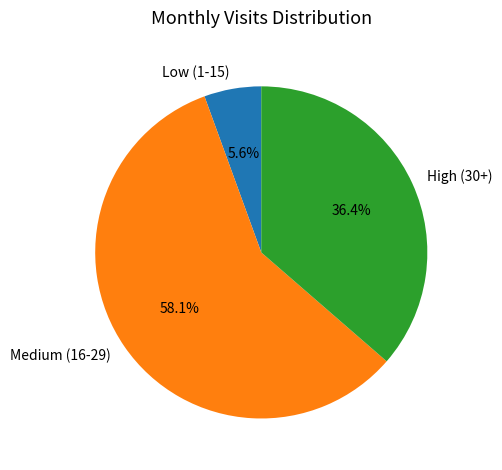

Combined, what portion of the pie is High (30+) and Medium (16-29)?

94.4%